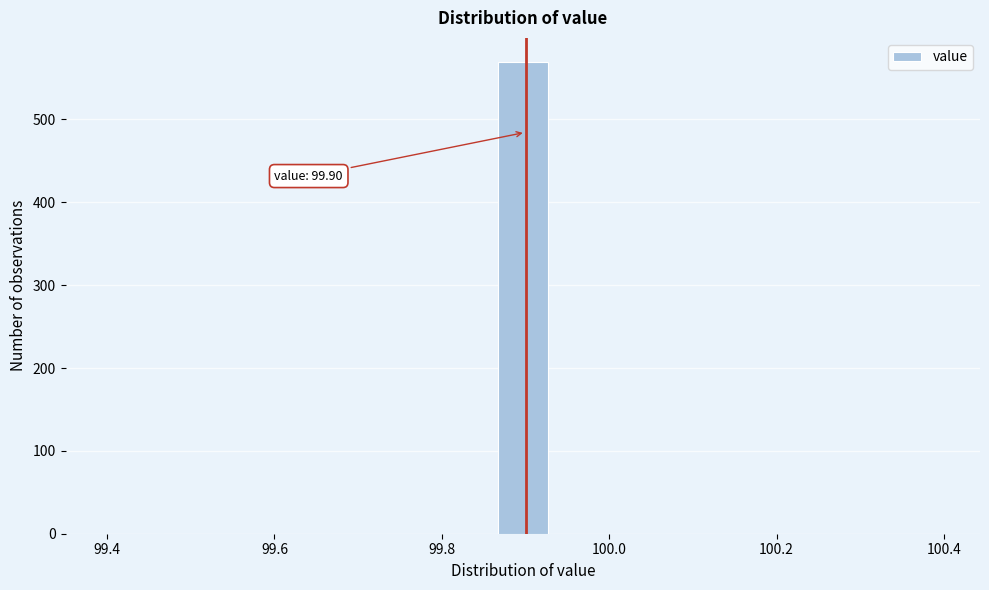

Read against the x-axis, roughly where is the centre of the tallest bar?

99.90